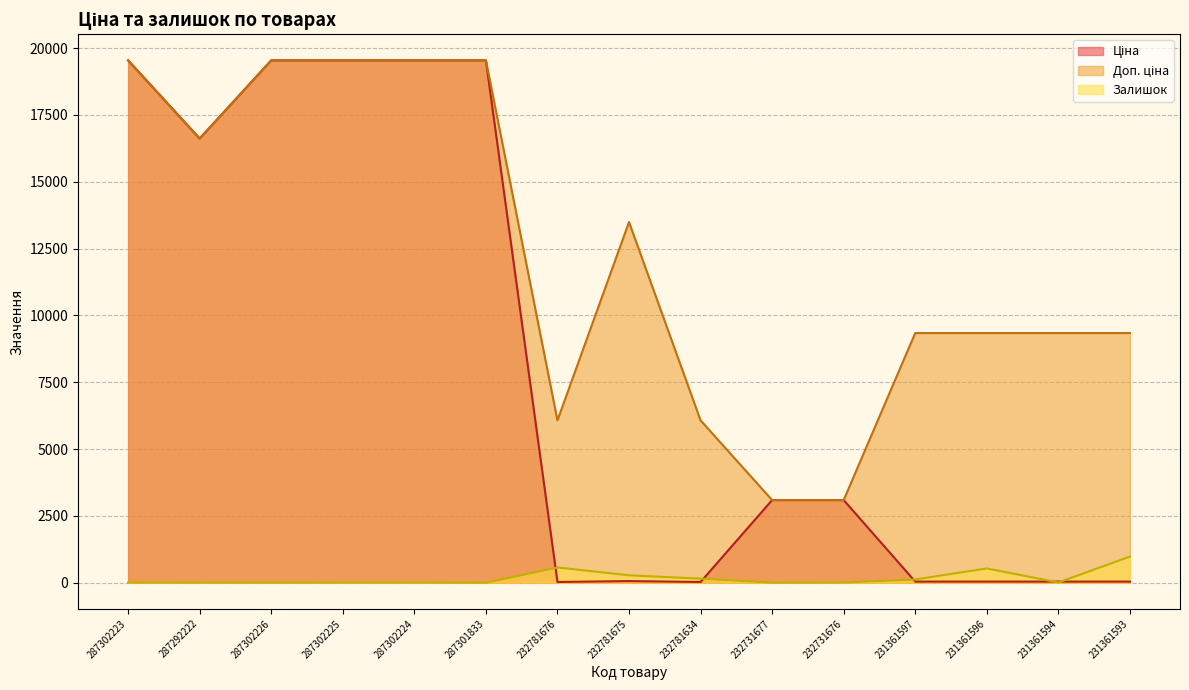

What is the value of the Залишок point at the 9th from the left?

153.0